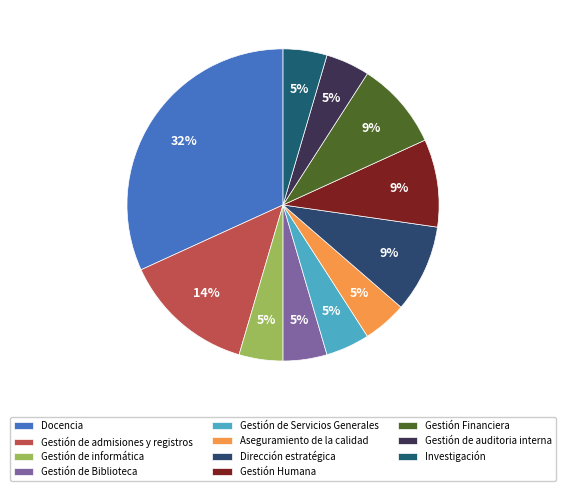

To the nearest percent, what is the average slice percentage?

9%